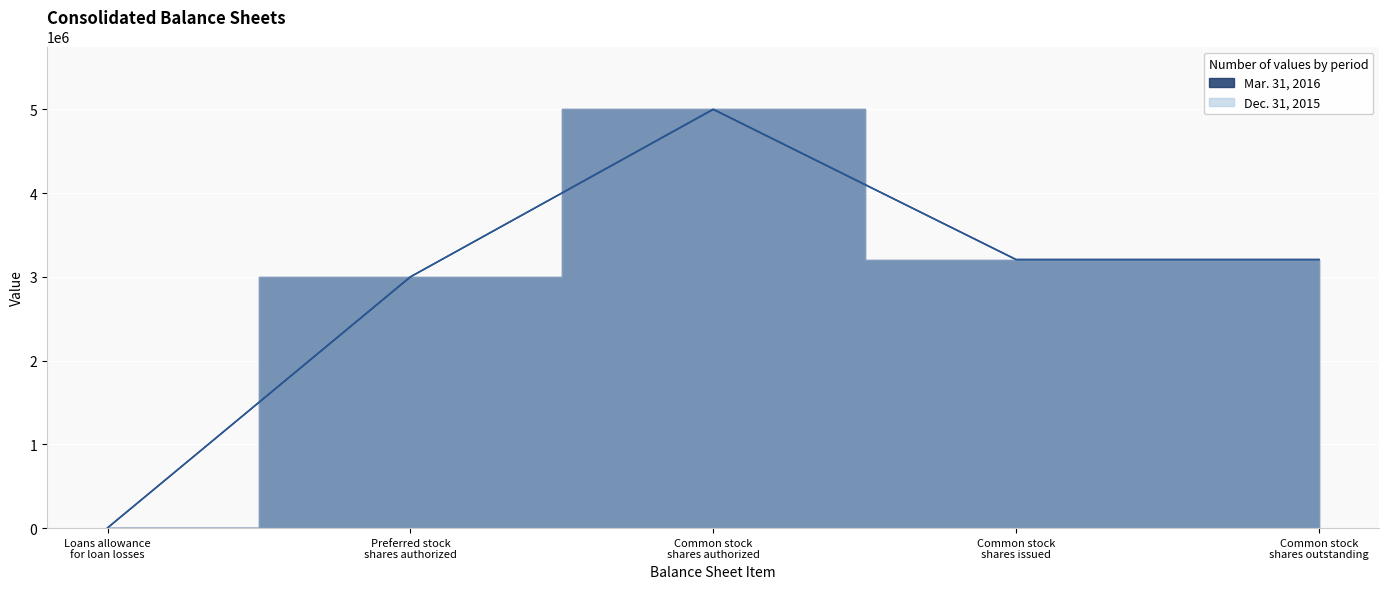

What are all the series names shown in the legend?

Mar. 31, 2016, Dec. 31, 2015